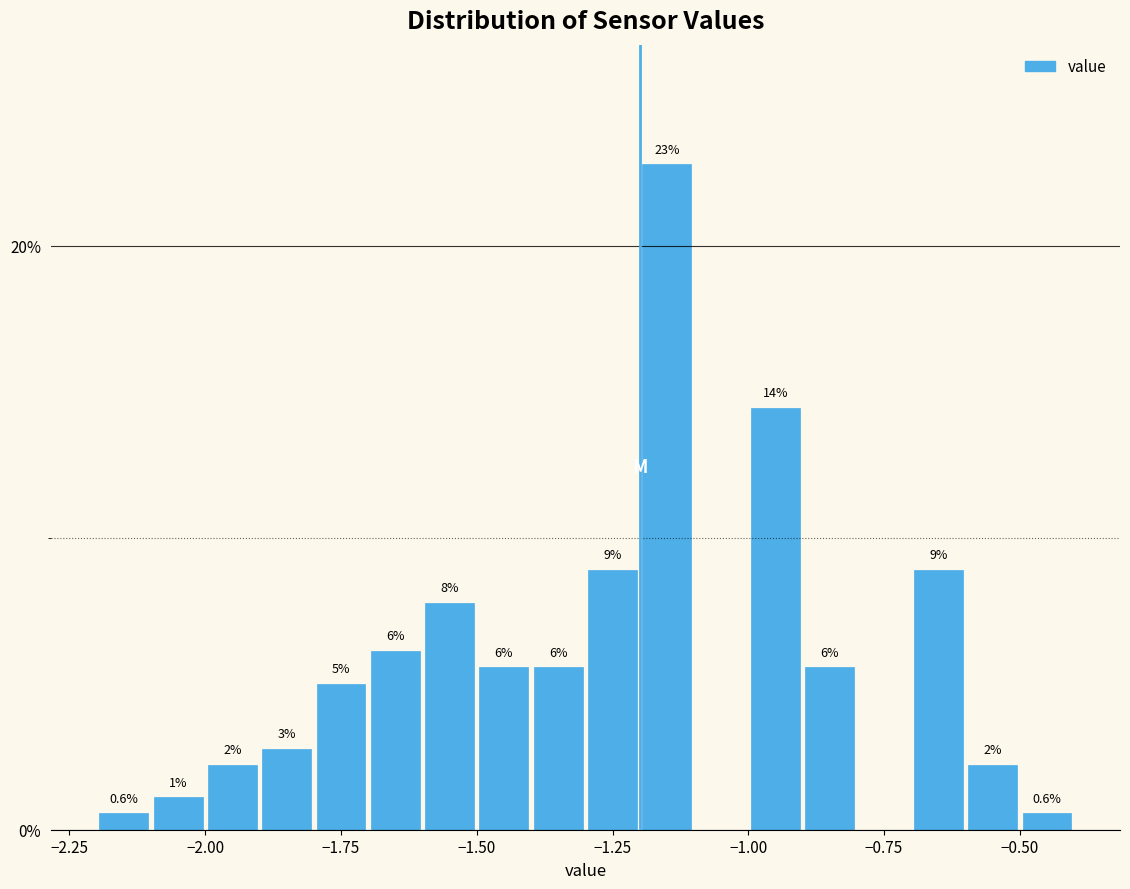

Around what value on the x-axis is the tallest bar? Give the approximate position of its centre, as read against the axis.

-1.15